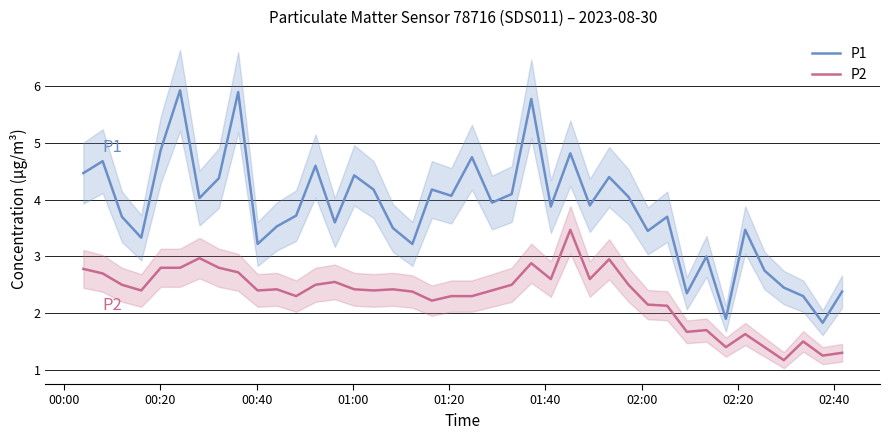

What is the lowest value of the P1 series?

1.8